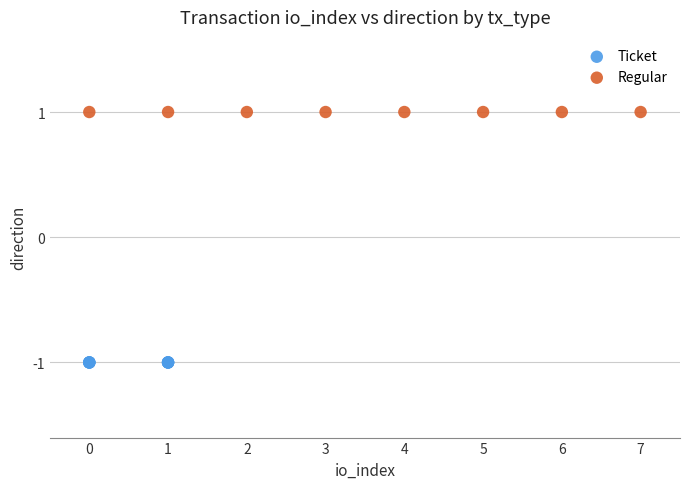

What are all the series names shown in the legend?

Ticket, Regular